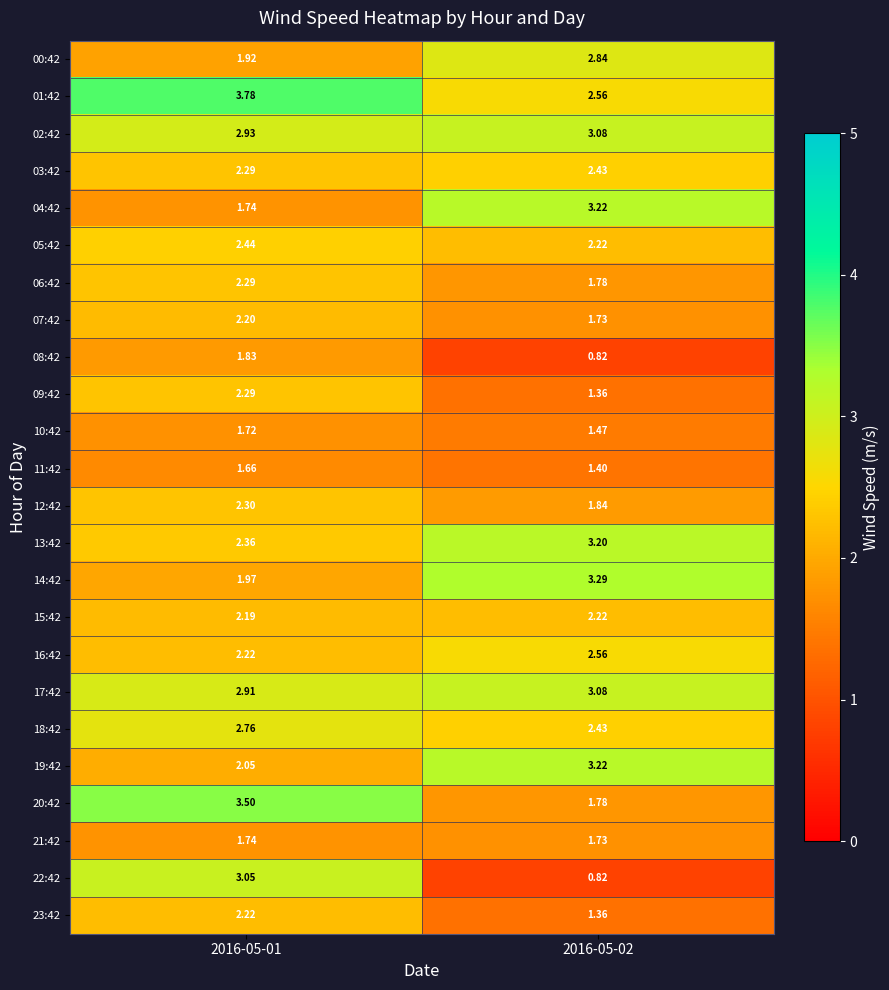

Which series has the largest total across all categories?

01:42